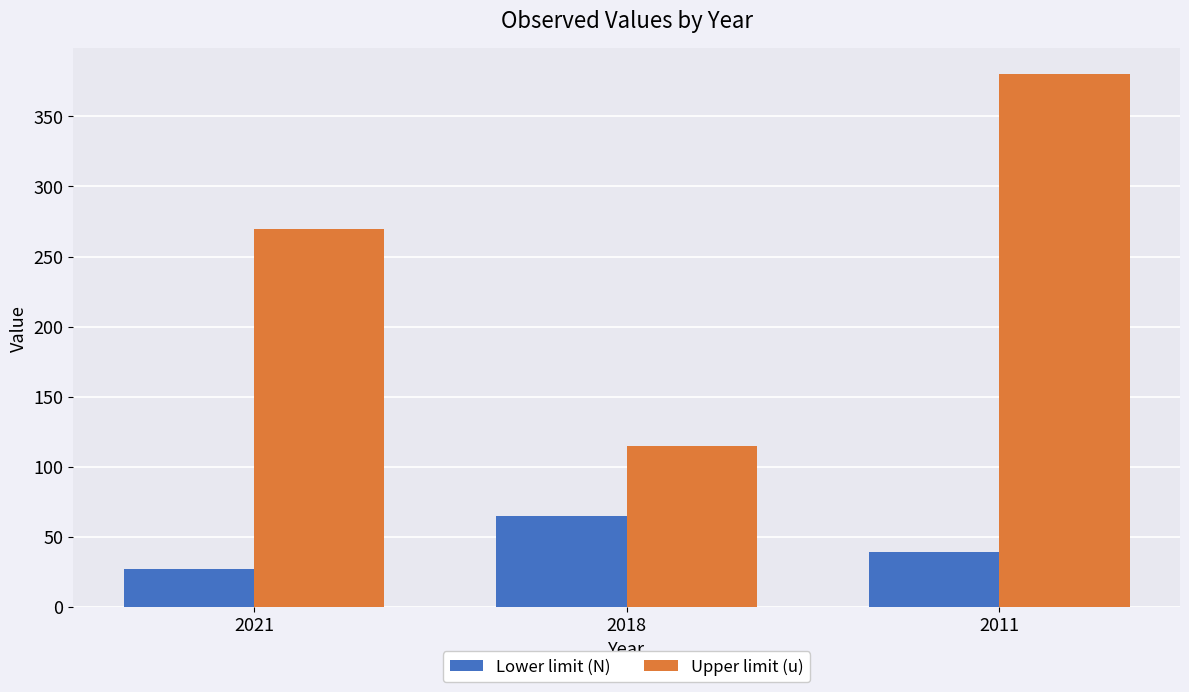

Read the Upper limit (u) value at 2021, to the nearest 50.

250